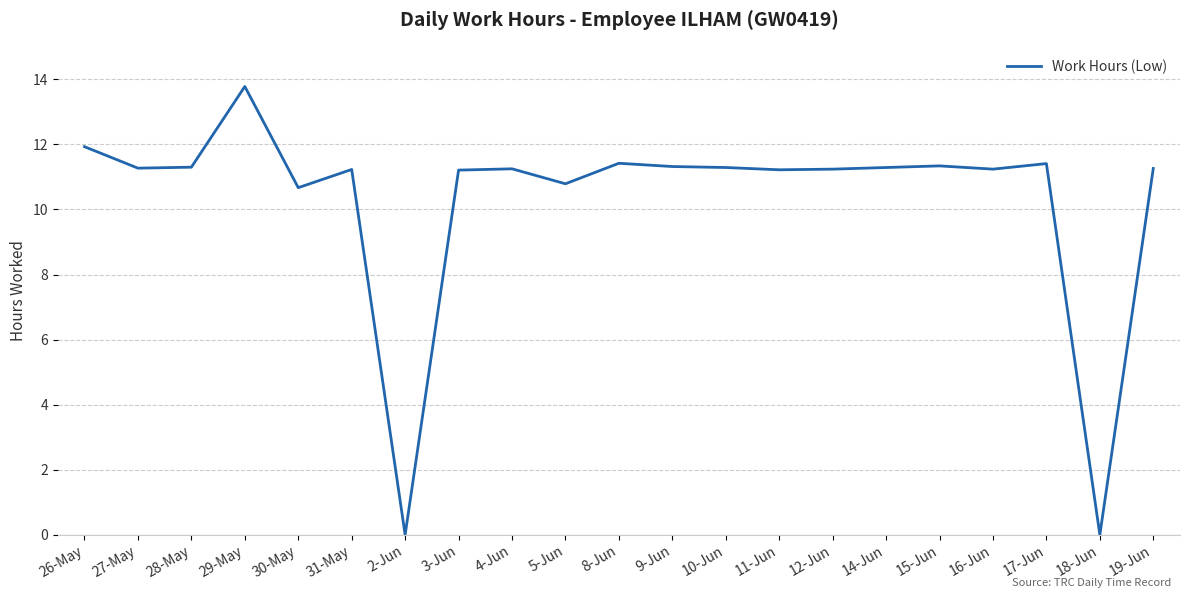

What is the change in value from 3-Jun to 8-Jun?

+0.2